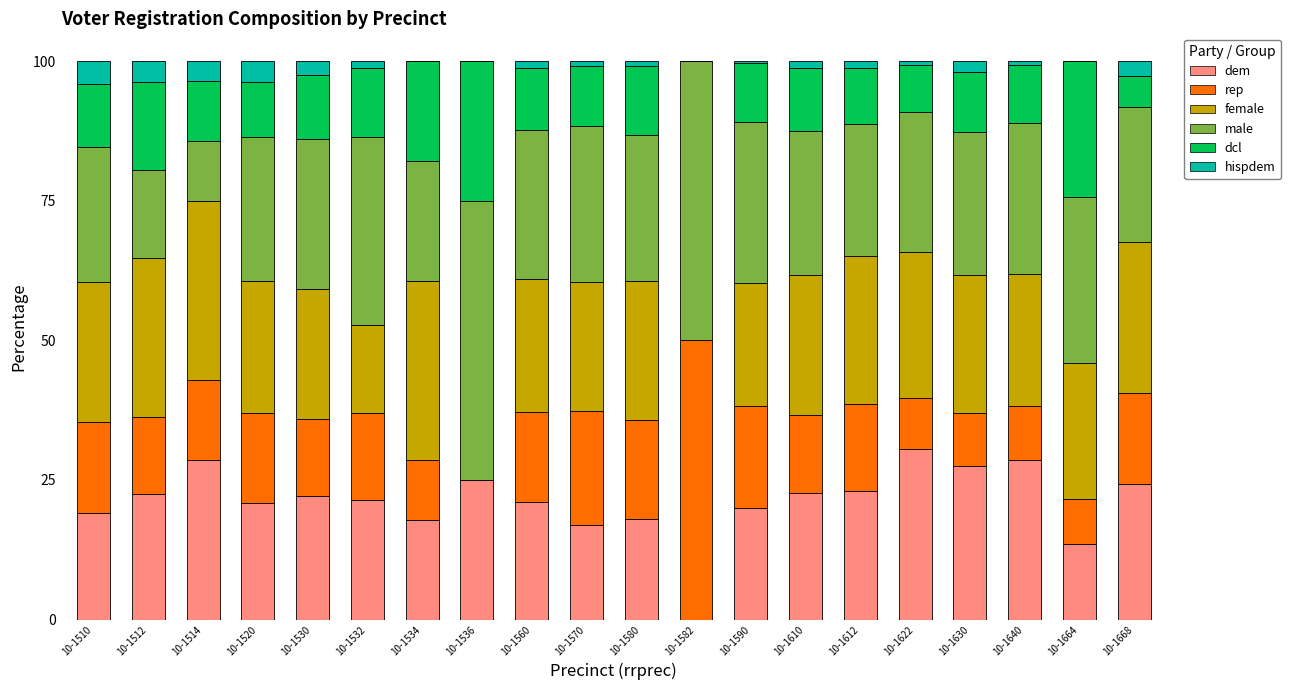

The dem series shows 22.4 at 10-1512. True or false?

True